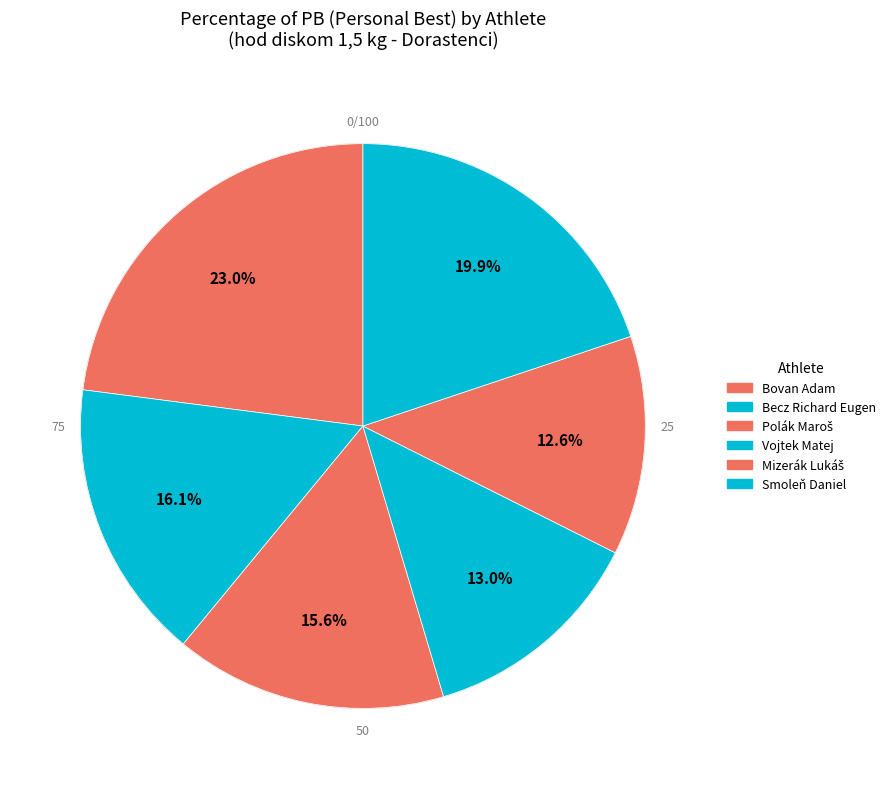

How many slices are in this pie chart?

6